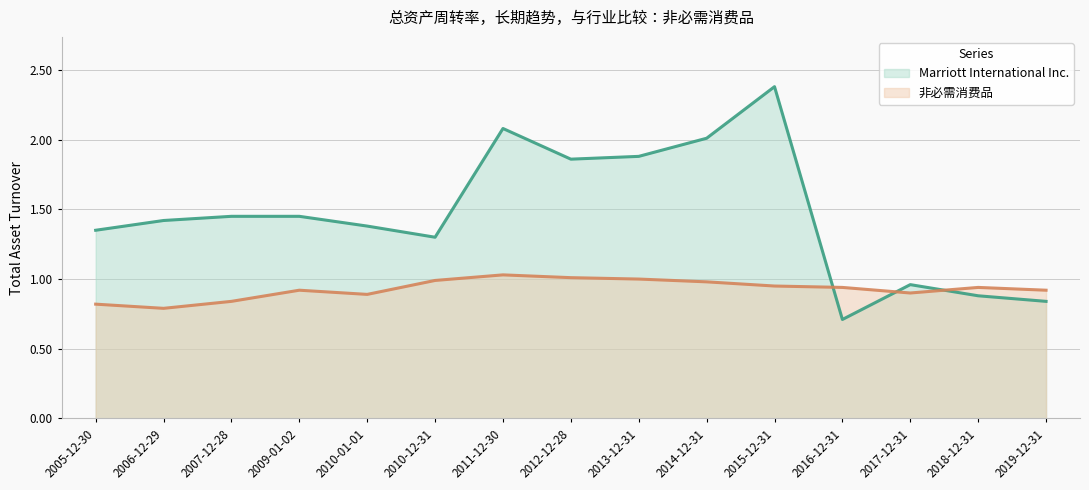

Reading left to right, extract all data points from this chart.

Marriott International Inc.: 2005-12-30=1.4	2006-12-29=1.4	2007-12-28=1.4	2009-01-02=1.4	2010-01-01=1.4	2010-12-31=1.3	2011-12-30=2.1	2012-12-28=1.9	2013-12-31=1.9	2014-12-31=2.0	2015-12-31=2.4	2016-12-31=0.7	2017-12-31=1.0	2018-12-31=0.9	2019-12-31=0.8
非必需消费品: 2005-12-30=0.8	2006-12-29=0.8	2007-12-28=0.8	2009-01-02=0.9	2010-01-01=0.9	2010-12-31=1.0	2011-12-30=1.0	2012-12-28=1.0	2013-12-31=1.0	2014-12-31=1.0	2015-12-31=0.9	2016-12-31=0.9	2017-12-31=0.9	2018-12-31=0.9	2019-12-31=0.9